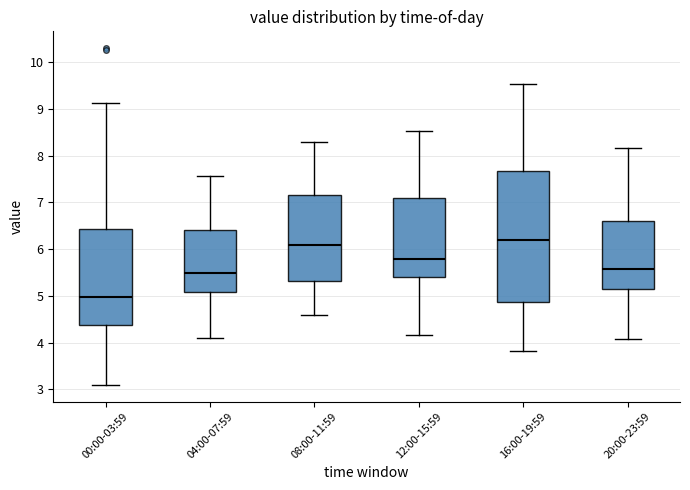

Where is the lower edge of the box for 04:00-07:59 on the y-axis? The values are not printed on the chart, so give them approximately, as read against the axis.

5.1